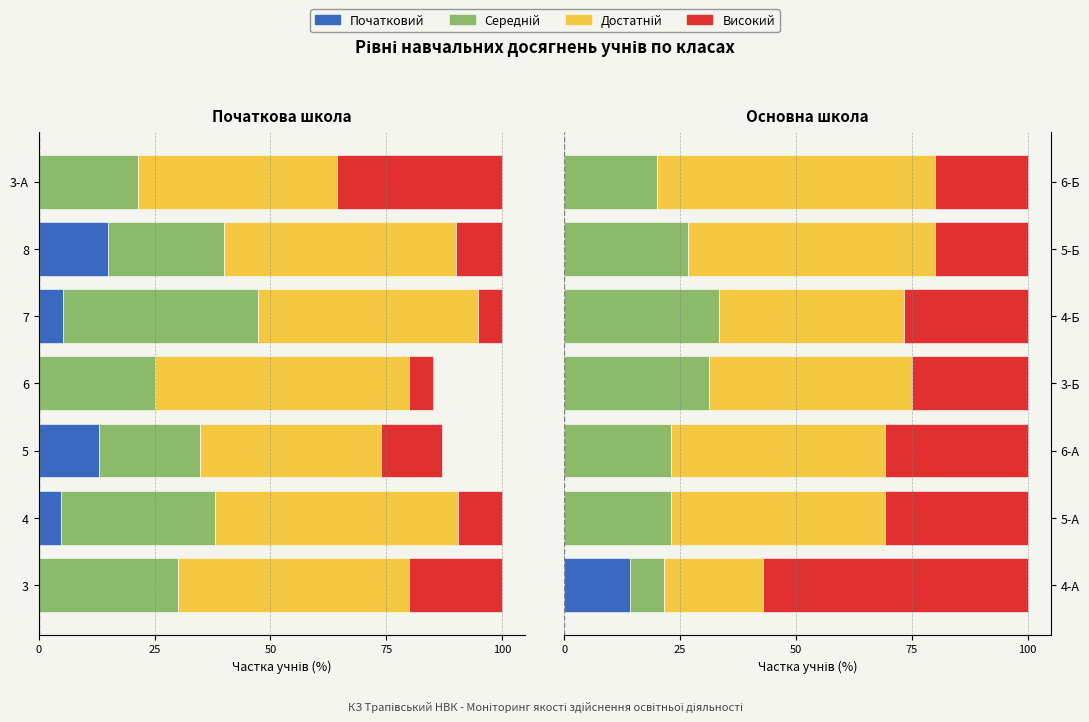

Rank the series at 5-Б from lowest to highest value.

Початковий, Високий, Середній, Достатній